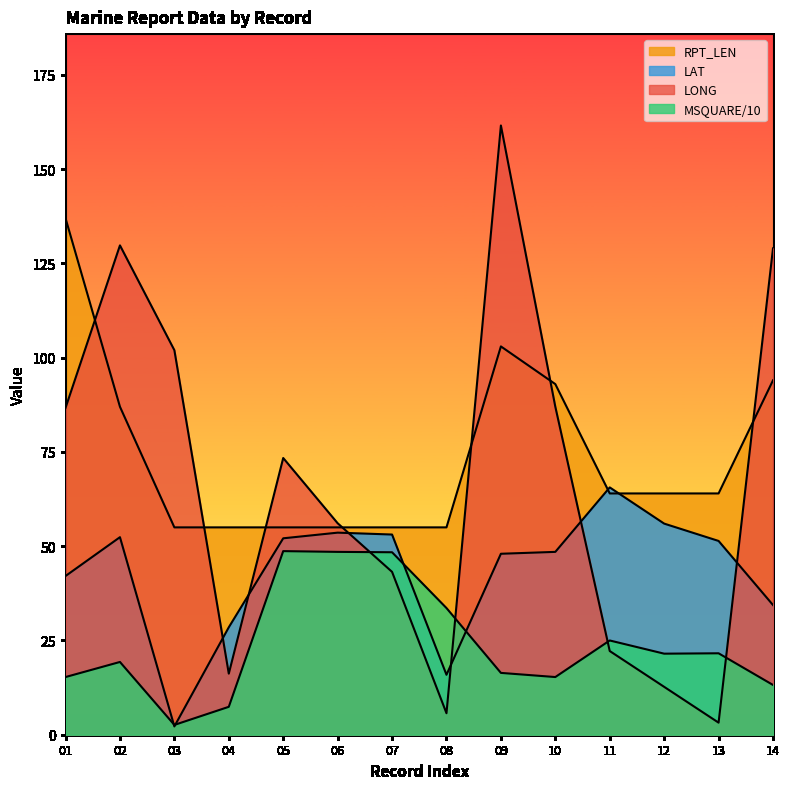

True or false: RPT_LEN and LAT cross at least once.

True